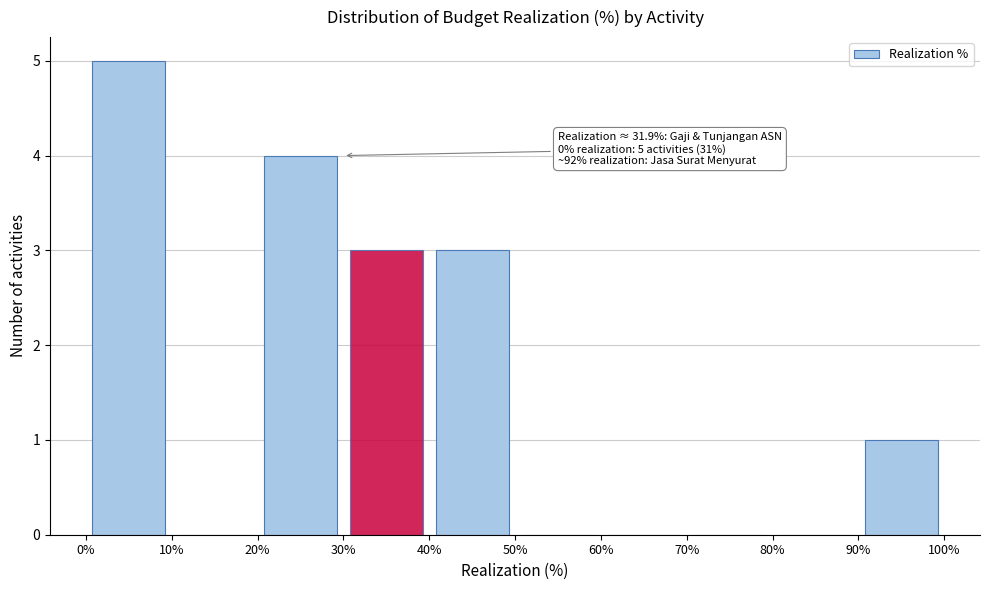

Which range on the x-axis has the tallest bar?

0% to 10%